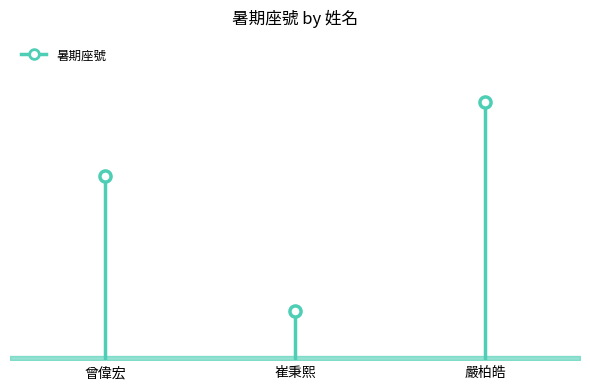

How many values exceed 15?

1